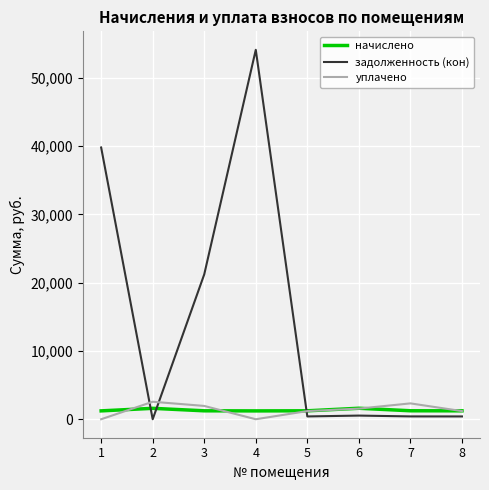

True or false: задолженность (кон) and уплачено intersect in this chart.

True